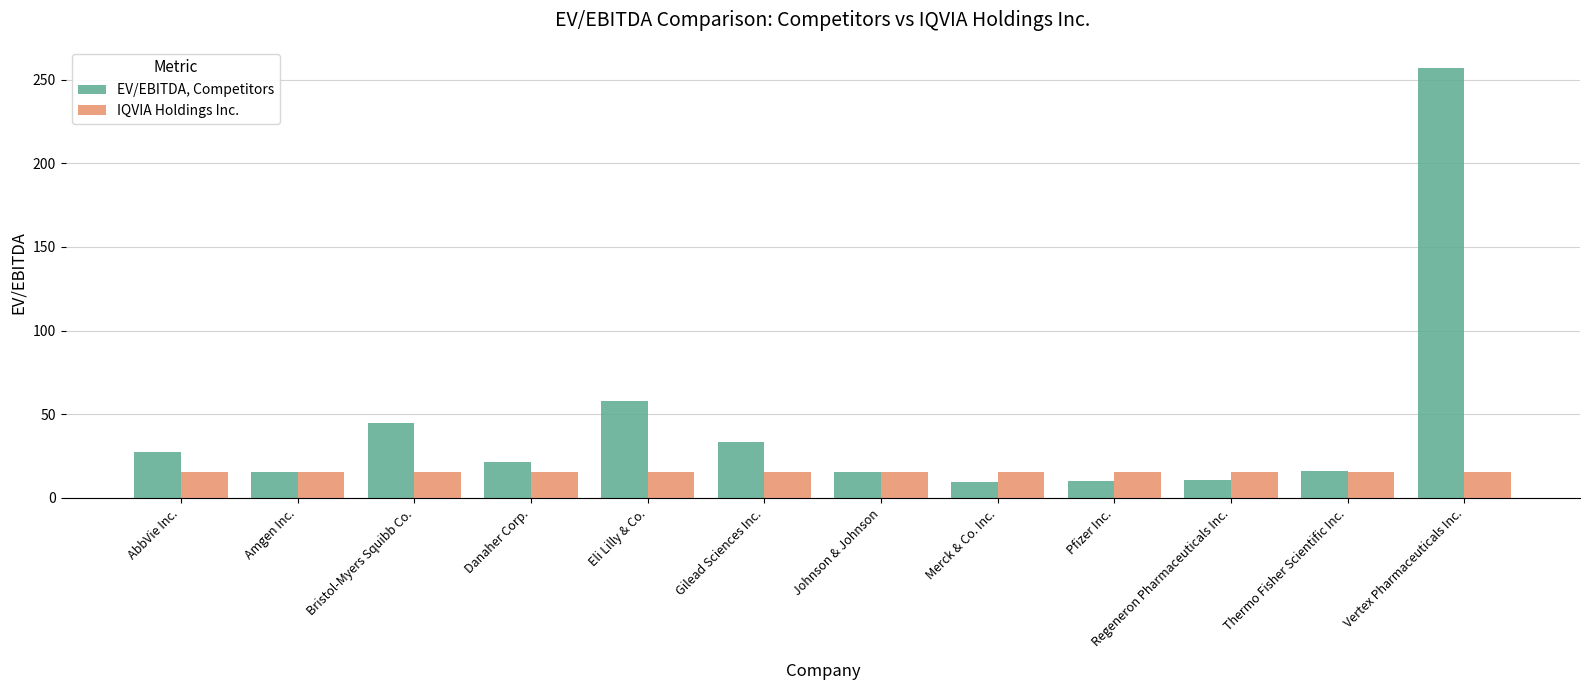

What is the label of the 4th bar from the left?

Danaher Corp.